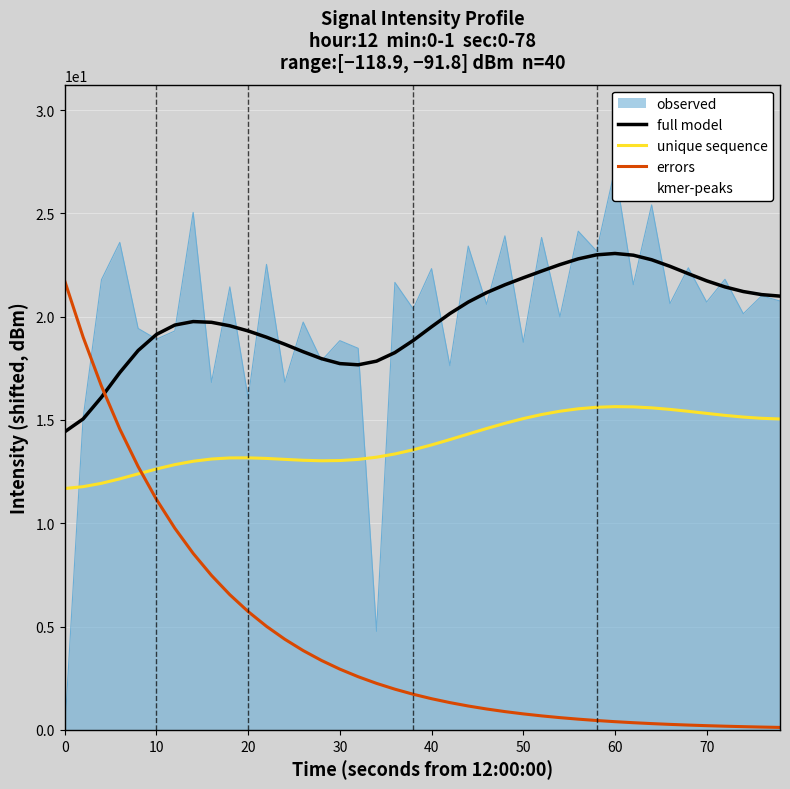

How many data points are above 20?

24